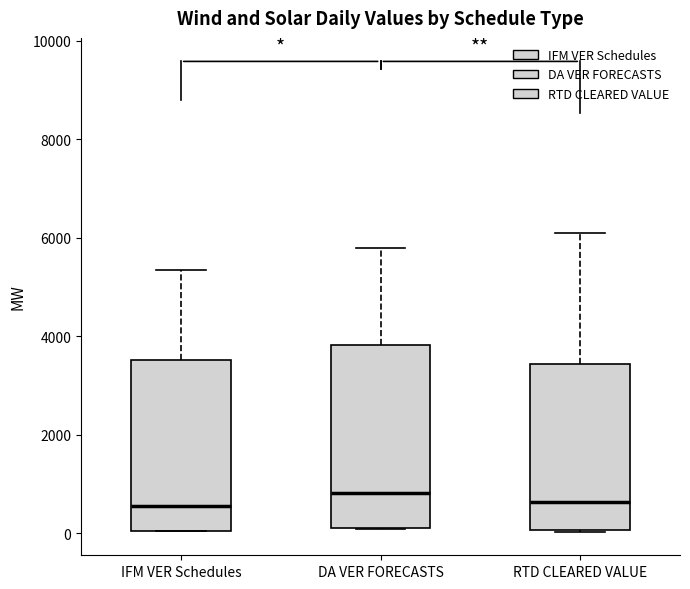

Reading left to right, read every box against the y-axis: the position of its median line, the range the box covers, and the ends of its whiskers. The values are not printed on the chart, so give them approximately, as read against the axis.

IFM VER Schedules: median 600, box 0 to 3600, whiskers 0 to 5400
DA VER FORECASTS: median 800, box 200 to 3800, whiskers 0 to 5800
RTD CLEARED VALUE: median 600, box 0 to 3400, whiskers 0 to 6000